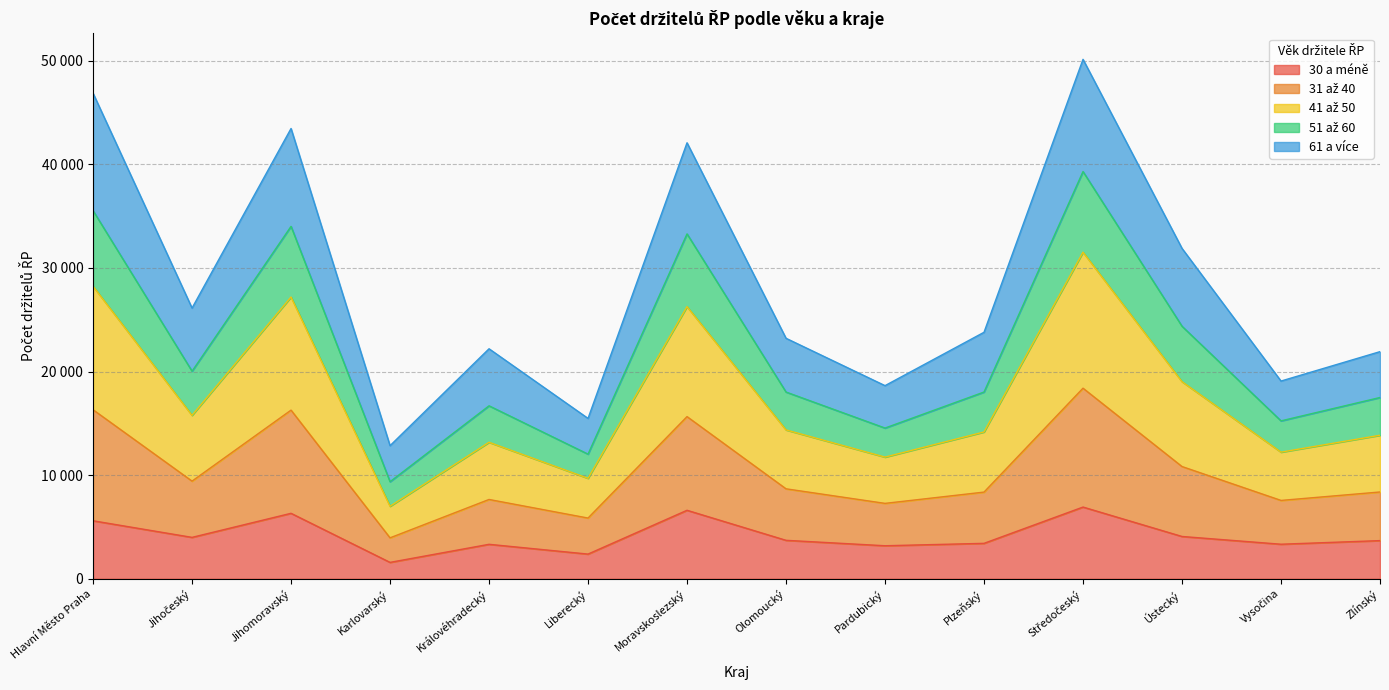

Does the chart have visible grid lines?

Yes